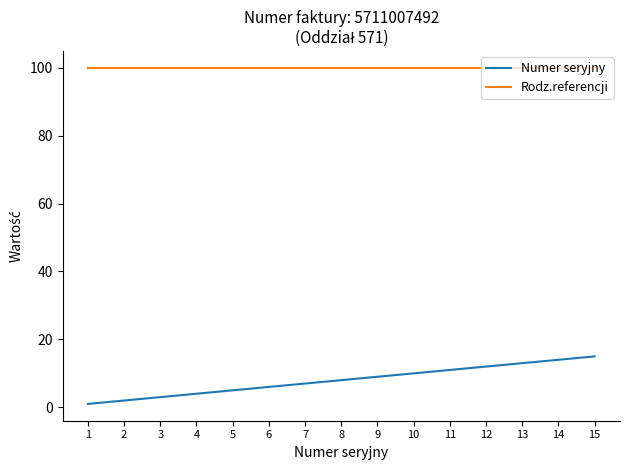

Reading right to left, list all the values displayed in this chart.

Numer seryjny: 15	14	13	12	11	10	9	8	7	6	5	4	3	2	1
Rodz.referencji: 100	100	100	100	100	100	100	100	100	100	100	100	100	100	100